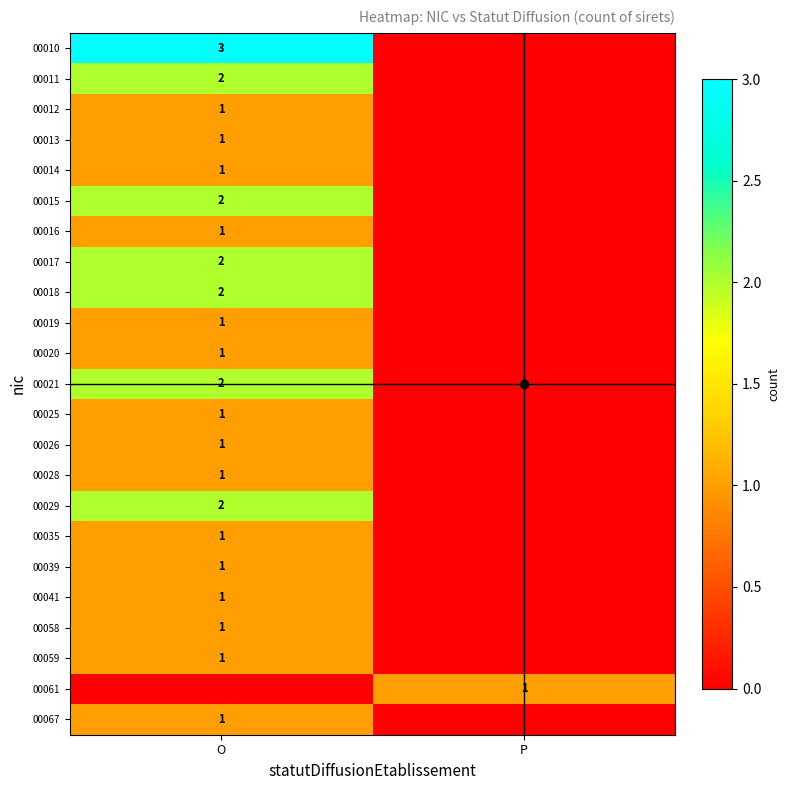

Rank the series by their maximum value, from lowest to highest.

00012, 00013, 00014, 00016, 00019, 00020, 00025, 00026, 00028, 00035, 00039, 00041, 00058, 00059, 00061, 00067, 00011, 00015, 00017, 00018, 00021, 00029, 00010